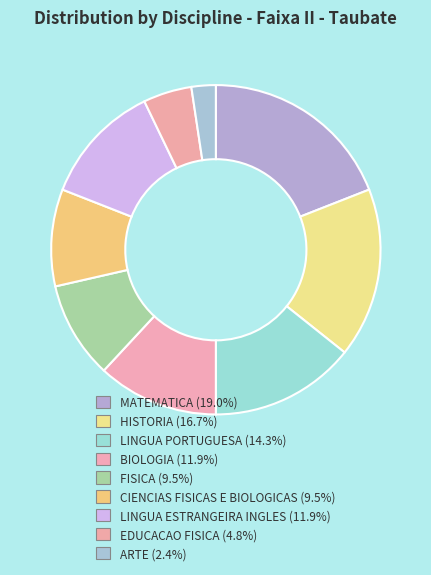

True or false: HISTORIA accounts for 17% of the total.

True